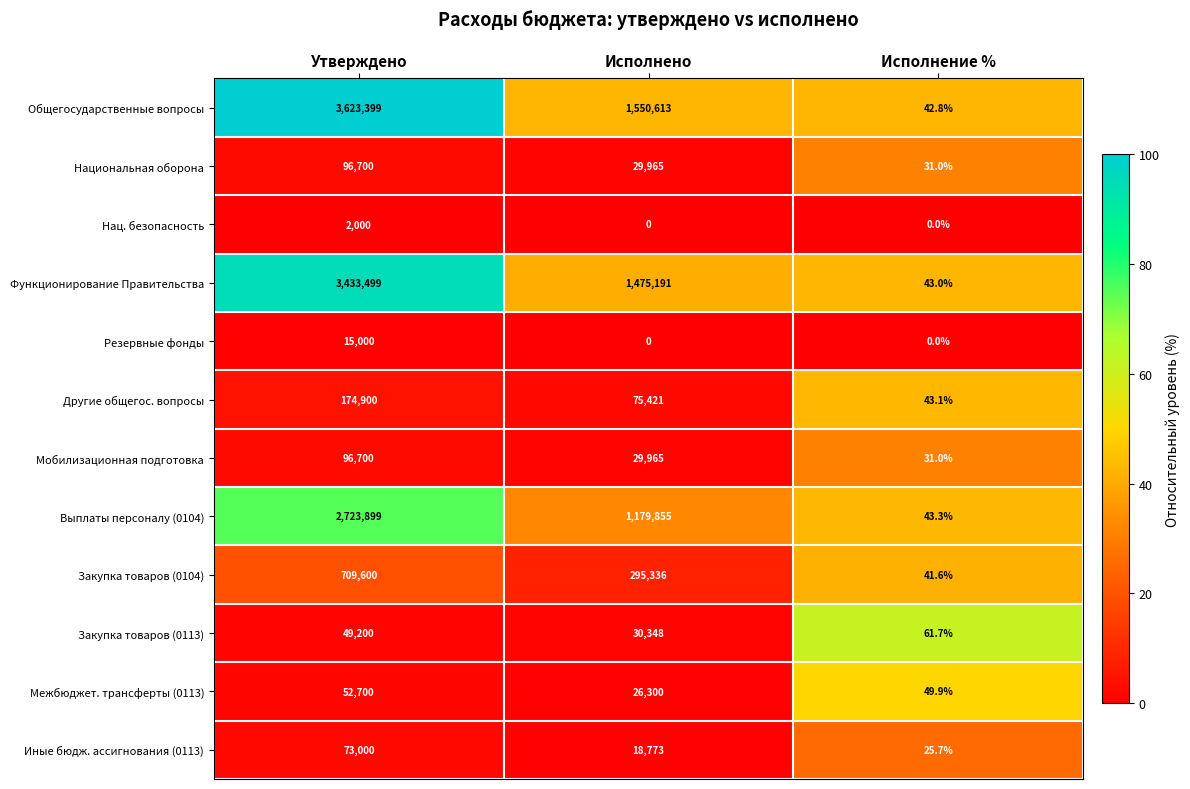

What is the minimum value for Выплаты персоналу (0104)?

43.3